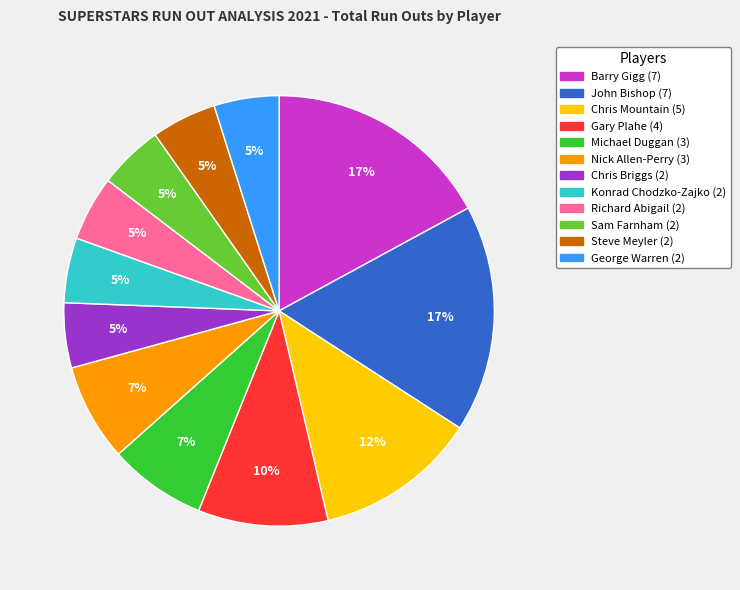

Combined, do Michael Duggan and Steve Meyler account for over 50%?

No